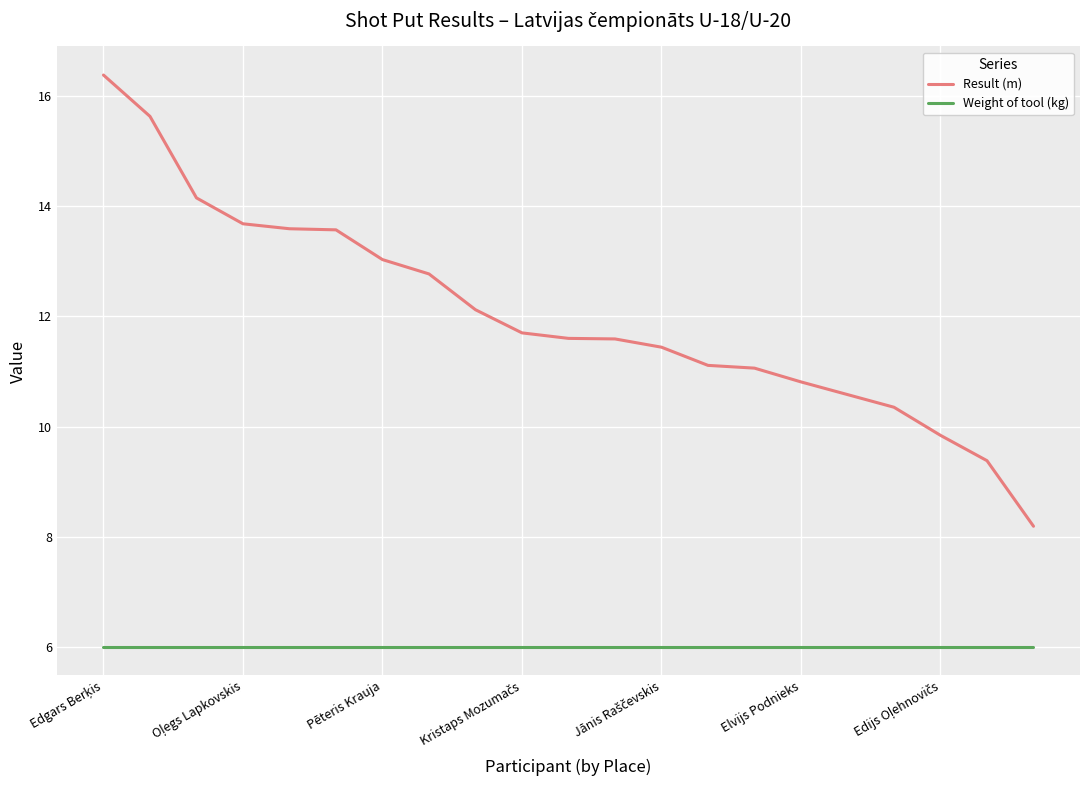

True or false: Result (m) and Weight of tool (kg) cross at least once.

False